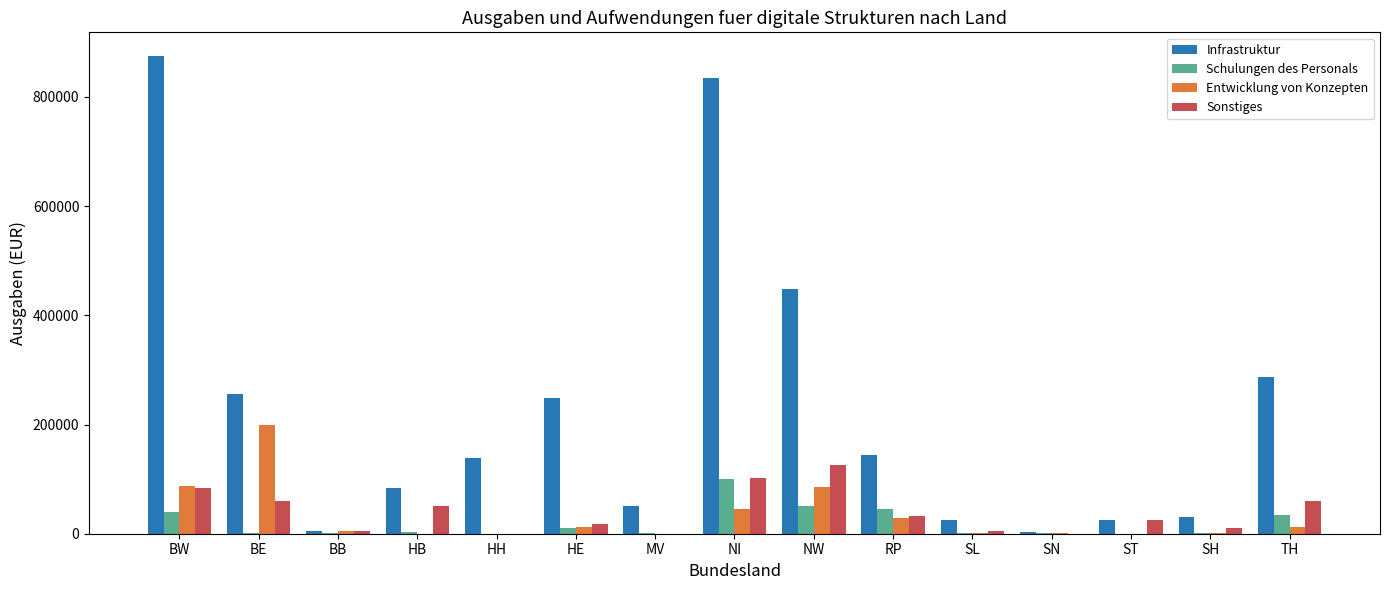

Is the value of Sonstiges at TH greater than the value of Schulungen des Personals at HE?

Yes